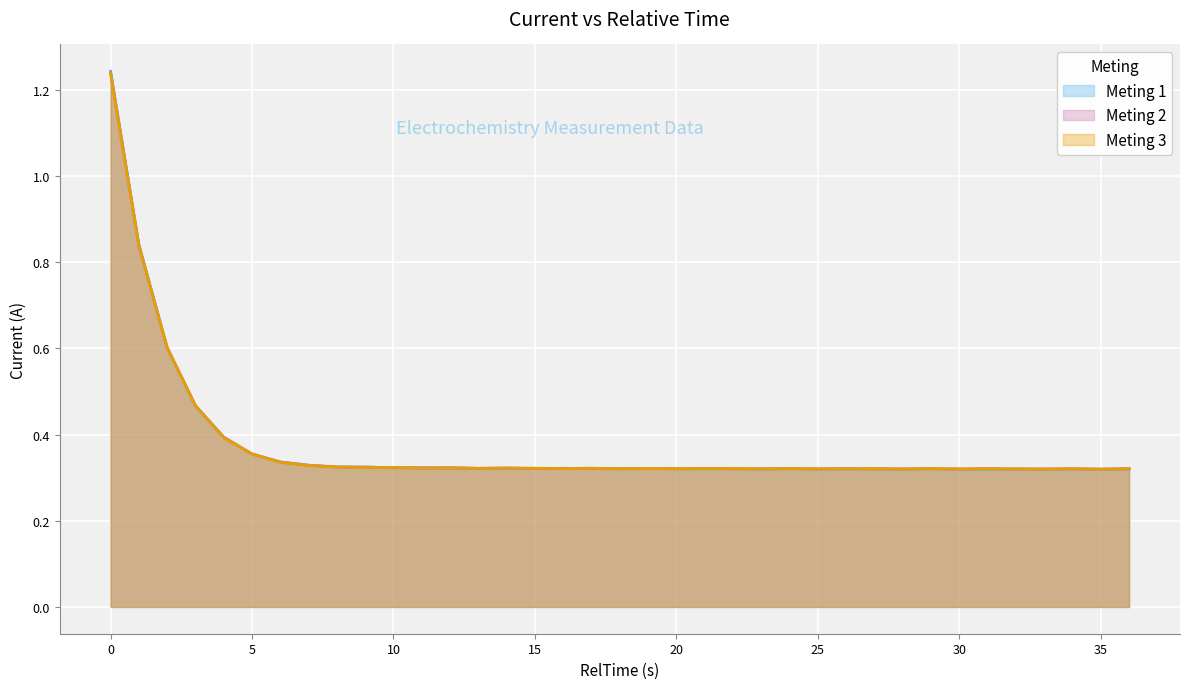

How many interior local peaks does the Meting 1 series have?

10